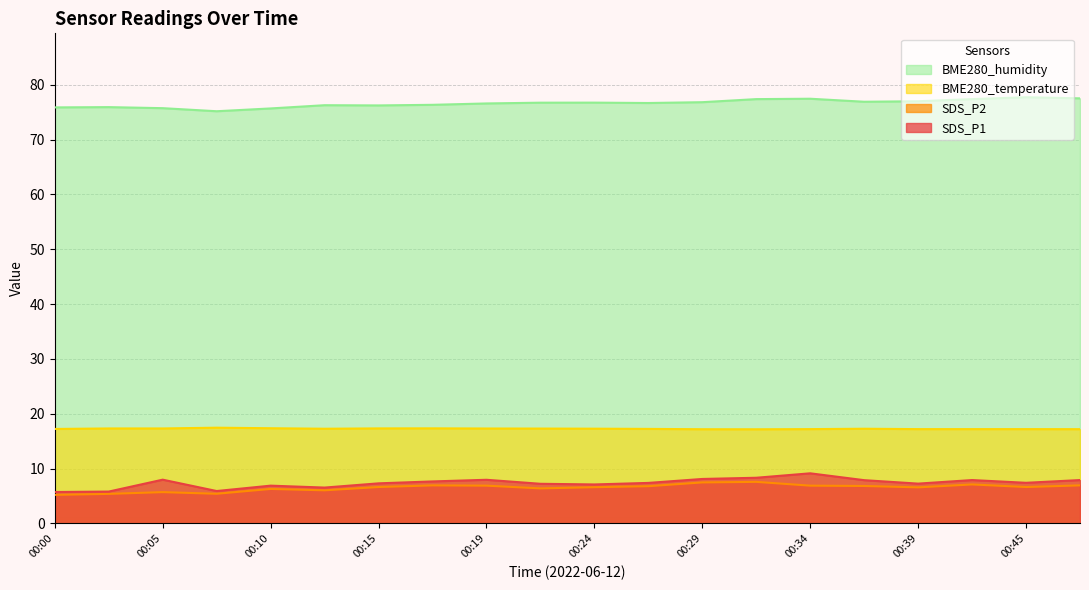

Reading left to right, transcribe all the data shown in this chart.

SDS_P1: 00:00=5.7	00:02=5.8	00:05=8.0	00:07=5.9	00:10=6.9	00:12=6.5	00:15=7.3	00:17=7.7	00:19=8.0	00:22=7.2	00:24=7.1	00:27=7.4	00:29=8.1	00:32=8.3	00:34=9.1	00:37=7.9	00:39=7.2	00:42=7.9	00:45=7.4	00:47=7.9
SDS_P2: 00:00=5.2	00:02=5.4	00:05=5.7	00:07=5.4	00:10=6.3	00:12=6.0	00:15=6.6	00:17=6.9	00:19=6.9	00:22=6.4	00:24=6.6	00:27=6.8	00:29=7.5	00:32=7.6	00:34=6.9	00:37=6.8	00:39=6.6	00:42=7.1	00:45=6.6	00:47=6.9
BME280_temperature: 00:00=17.2	00:02=17.3	00:05=17.3	00:07=17.4	00:10=17.4	00:12=17.3	00:15=17.3	00:17=17.3	00:19=17.3	00:22=17.3	00:24=17.3	00:27=17.2	00:29=17.2	00:32=17.2	00:34=17.2	00:37=17.3	00:39=17.2	00:42=17.2	00:45=17.2	00:47=17.2
BME280_humidity: 00:00=75.9	00:02=75.9	00:05=75.7	00:07=75.2	00:10=75.7	00:12=76.3	00:15=76.2	00:17=76.3	00:19=76.6	00:22=76.7	00:24=76.7	00:27=76.7	00:29=76.8	00:32=77.4	00:34=77.4	00:37=76.9	00:39=77.0	00:42=77.4	00:45=77.7	00:47=77.5